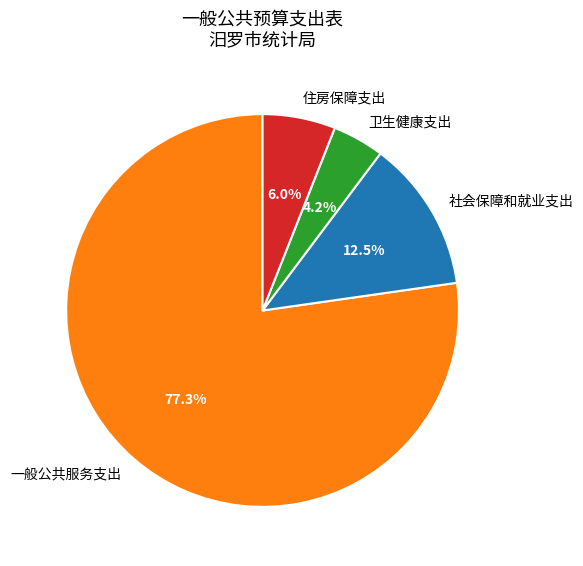

Does any single category account for the majority?

Yes